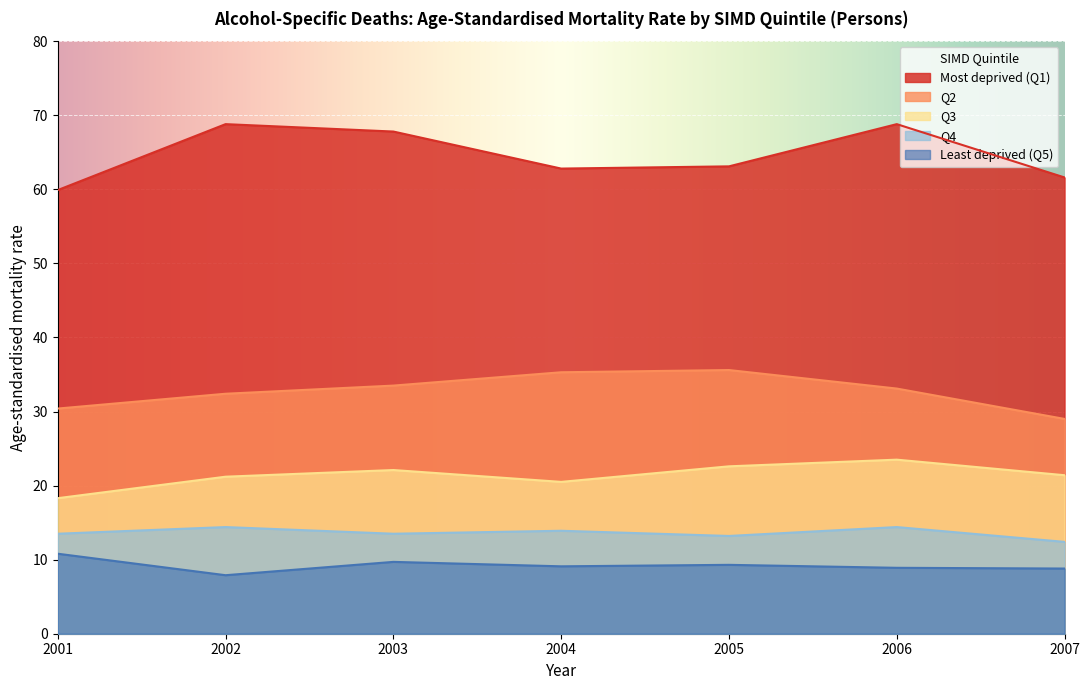

What is the sum of the Most deprived (Q1) values at 2004 and 2001?

122.7